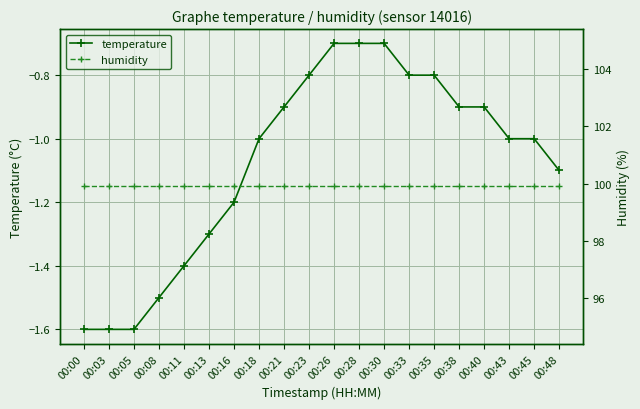

At how many categories does at least one series exceed 56?

20